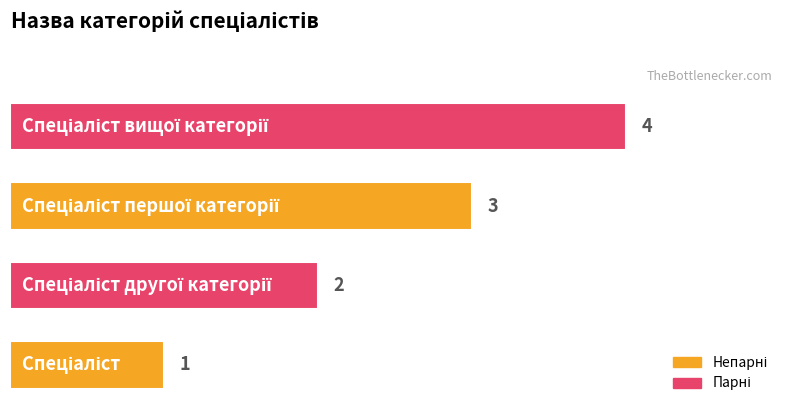

Are the bars horizontal?

Yes